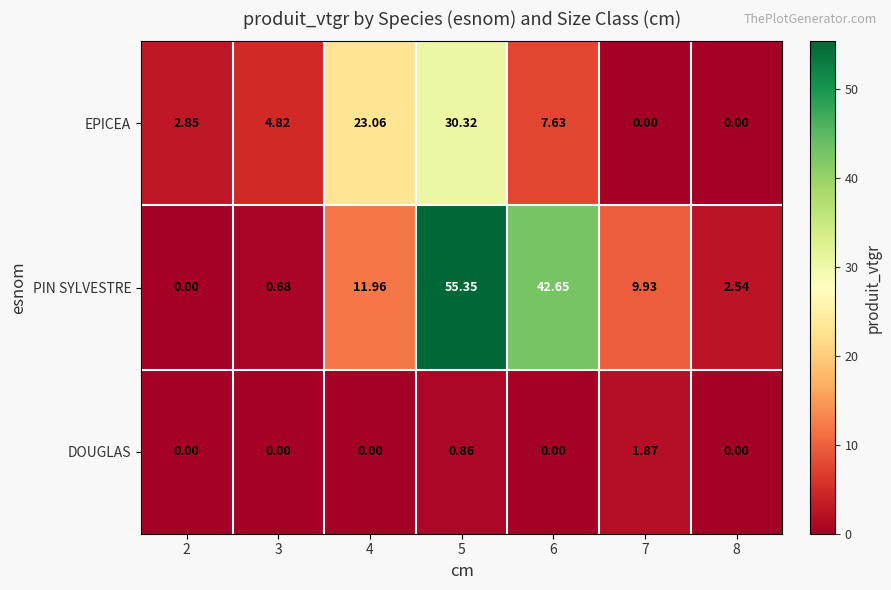

Is the value of EPICEA at 7 greater than the value of PIN SYLVESTRE at 6?

No